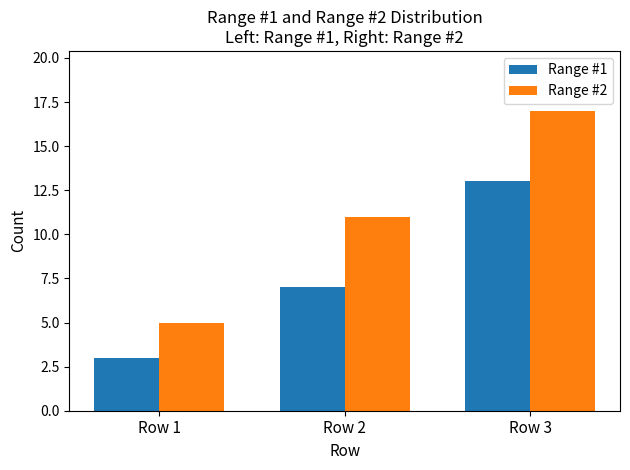

Which series changed the most between Row 1 and Row 2?

Range #2